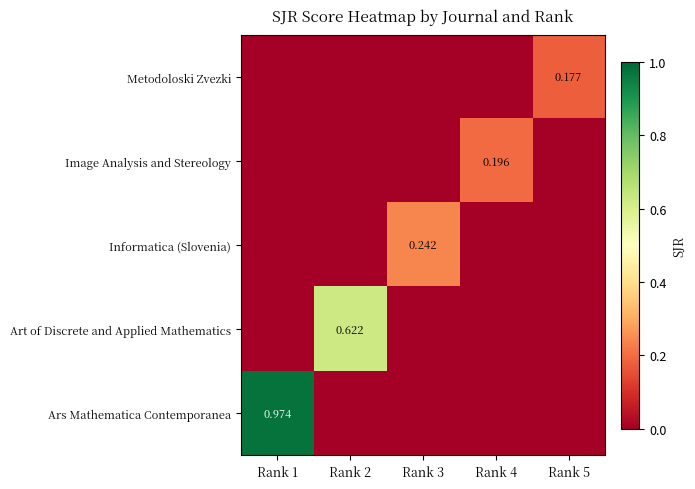

Rank the series by their maximum value, from lowest to highest.

Metodoloski Zvezki, Image Analysis and Stereology, Informatica (Slovenia), Art of Discrete and Applied Mathematics, Ars Mathematica Contemporanea